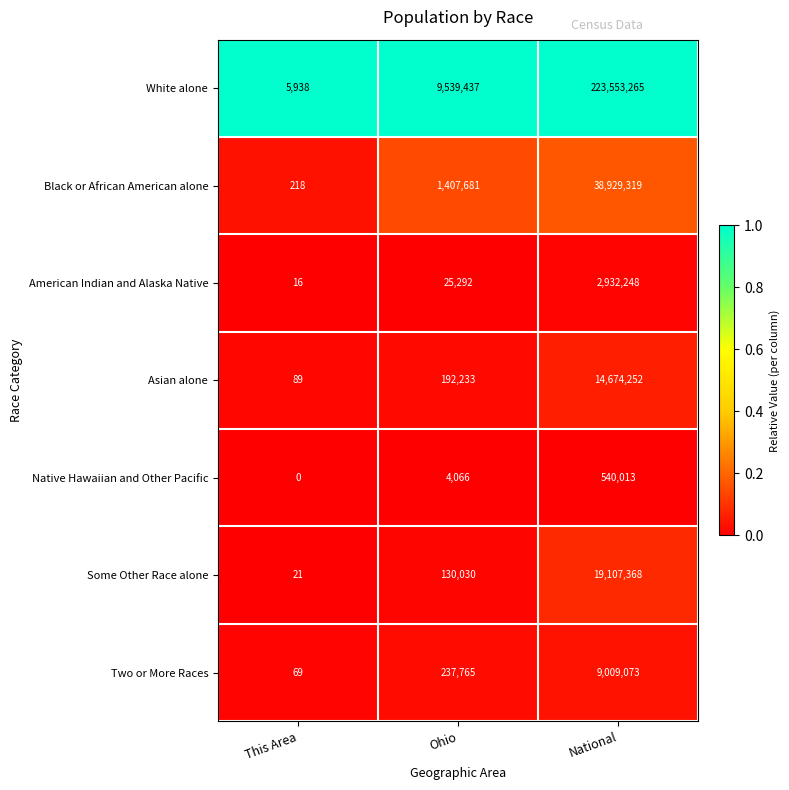

Reading left to right, what are all the values shown in this chart?

White alone: 5938	9539437	223553265
Black or African American alone: 218	1407681	38929319
American Indian and Alaska Native: 16	25292	2932248
Asian alone: 89	192233	14674252
Native Hawaiian and Other Pacific: 0	4066	540013
Some Other Race alone: 21	130030	19107368
Two or More Races: 69	237765	9009073